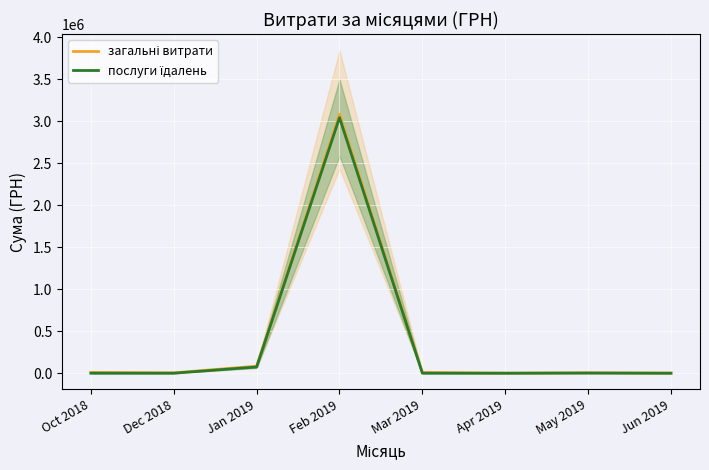

Which series has the widest spread of values?

загальні витрати